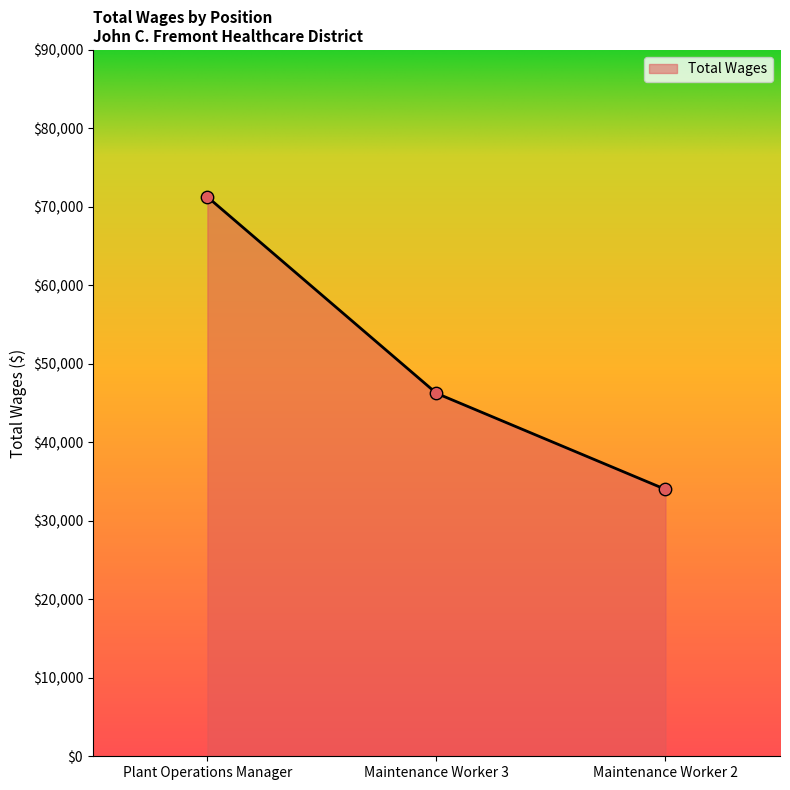

What is the ratio of the value at Maintenance Worker 3 to the value at Plant Operations Manager?

0.6